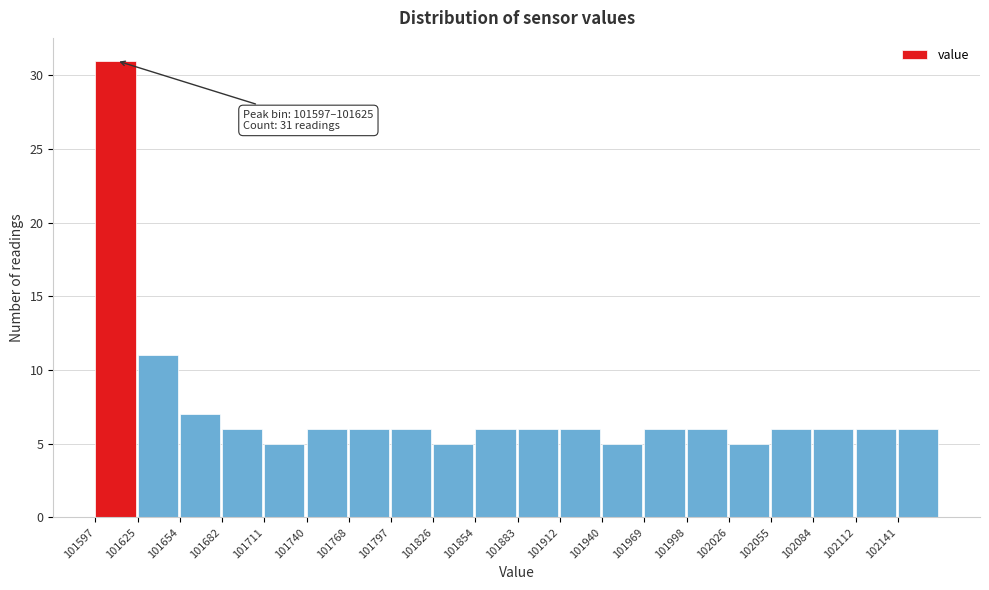

Over which range of the x-axis is the bar tallest?

101595 to 101625